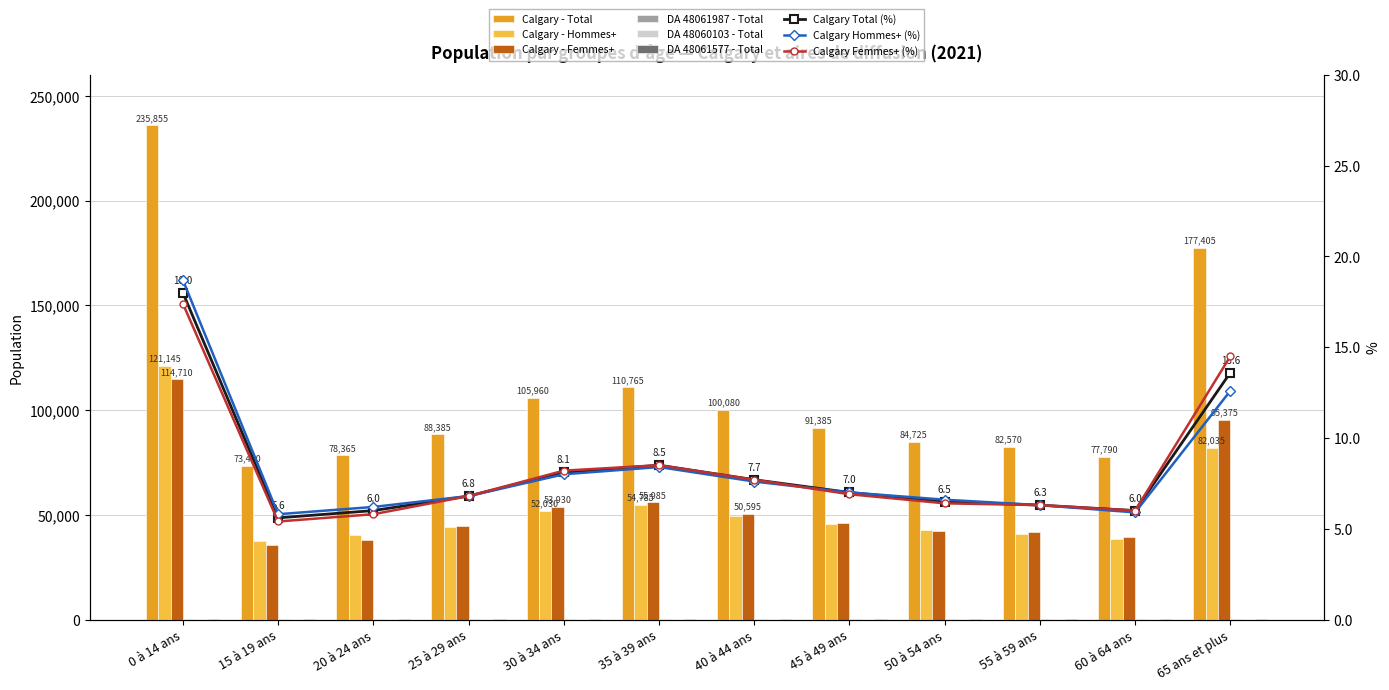

What is the average value of the DA 48061987 - Total series?

113